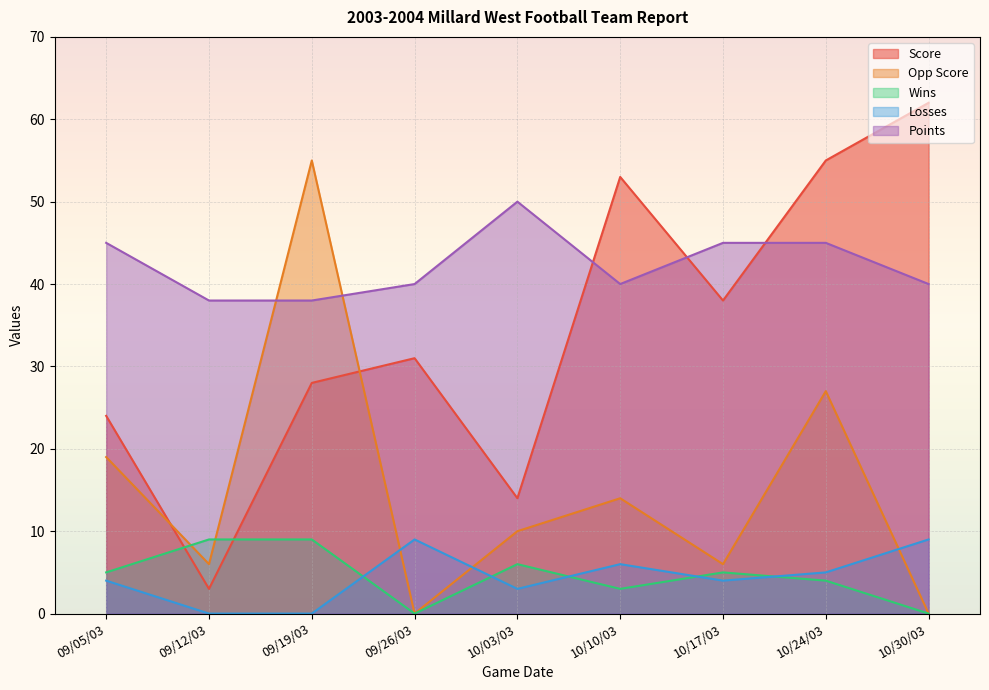

True or false: Points has a value of 40 at 10/10/03.

True